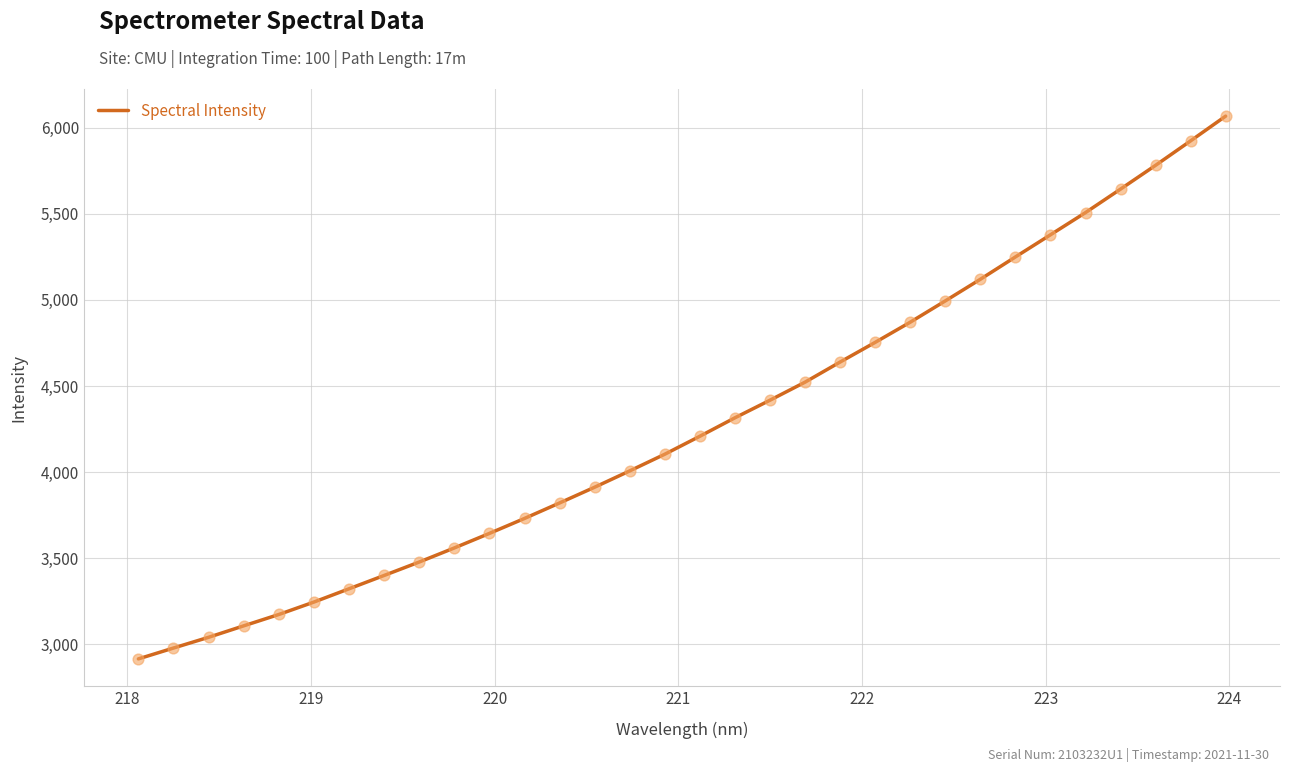

What is the difference between the maximum and minimum values?

3152.7